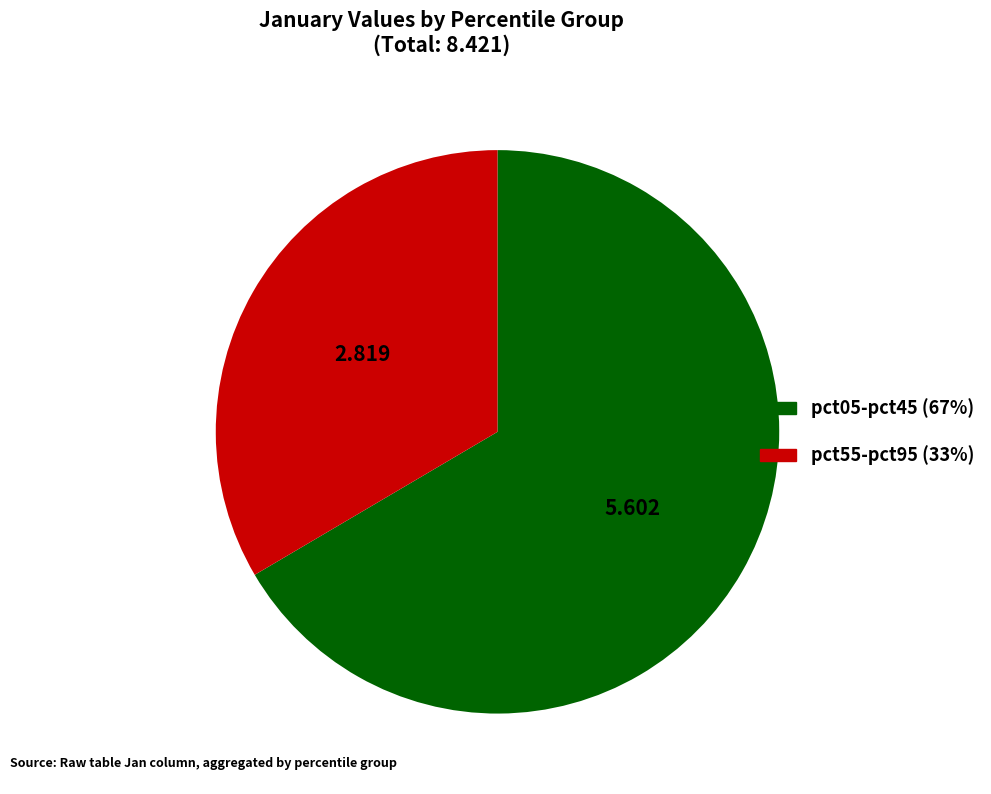

Is there any slice that represents more than half of the pie?

Yes